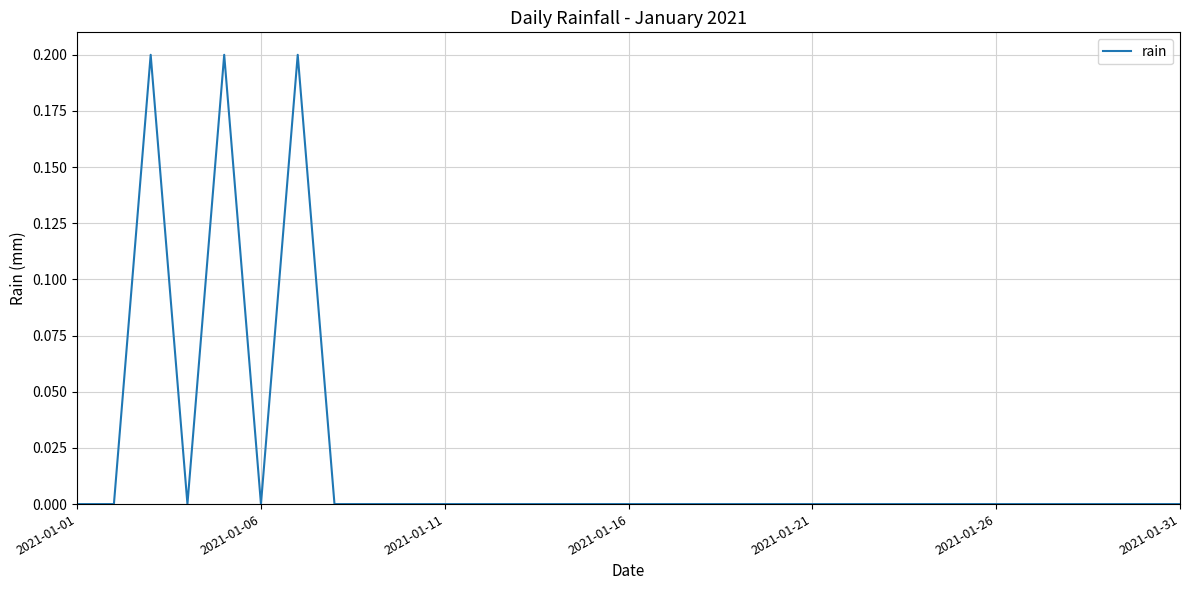

Does the chart have visible grid lines?

Yes